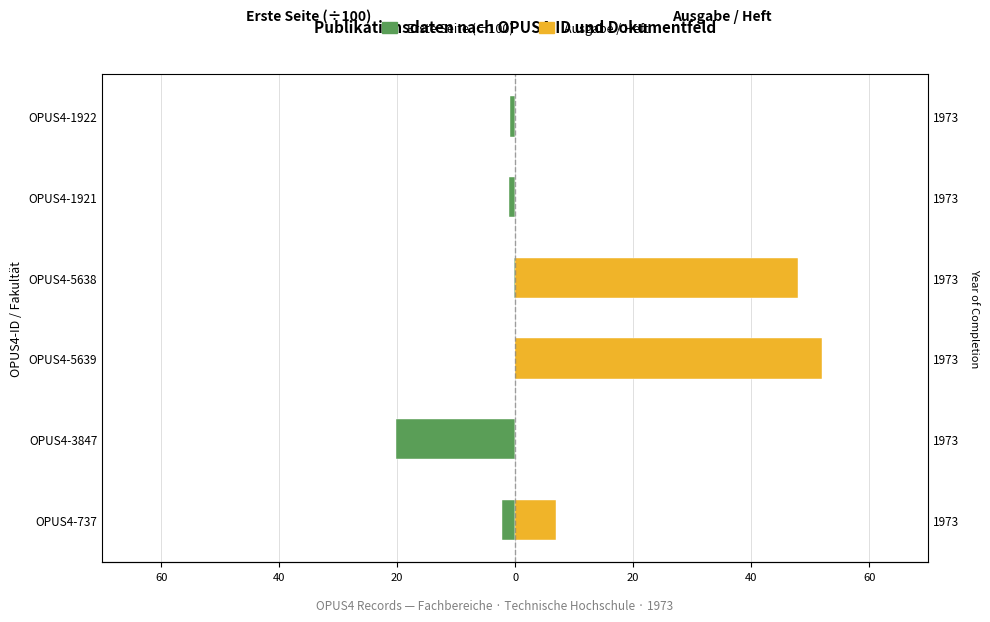

How many groups of bars are there?

6